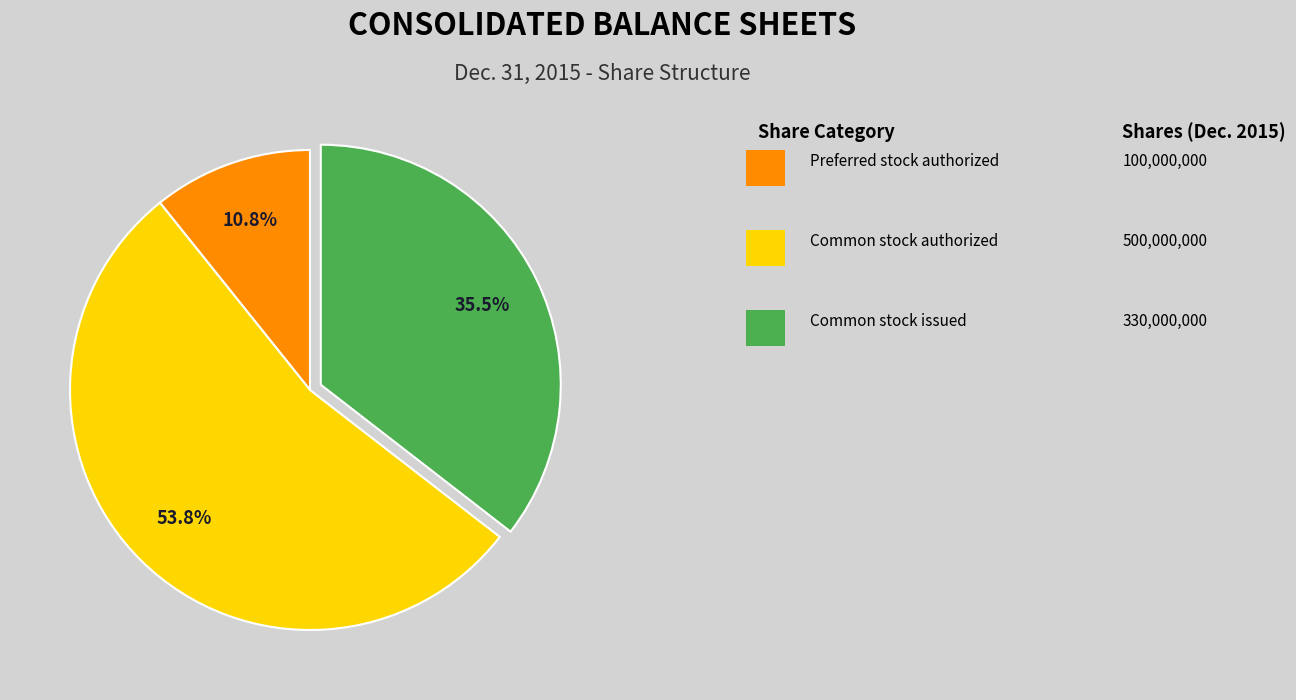

Does any single category account for the majority?

Yes